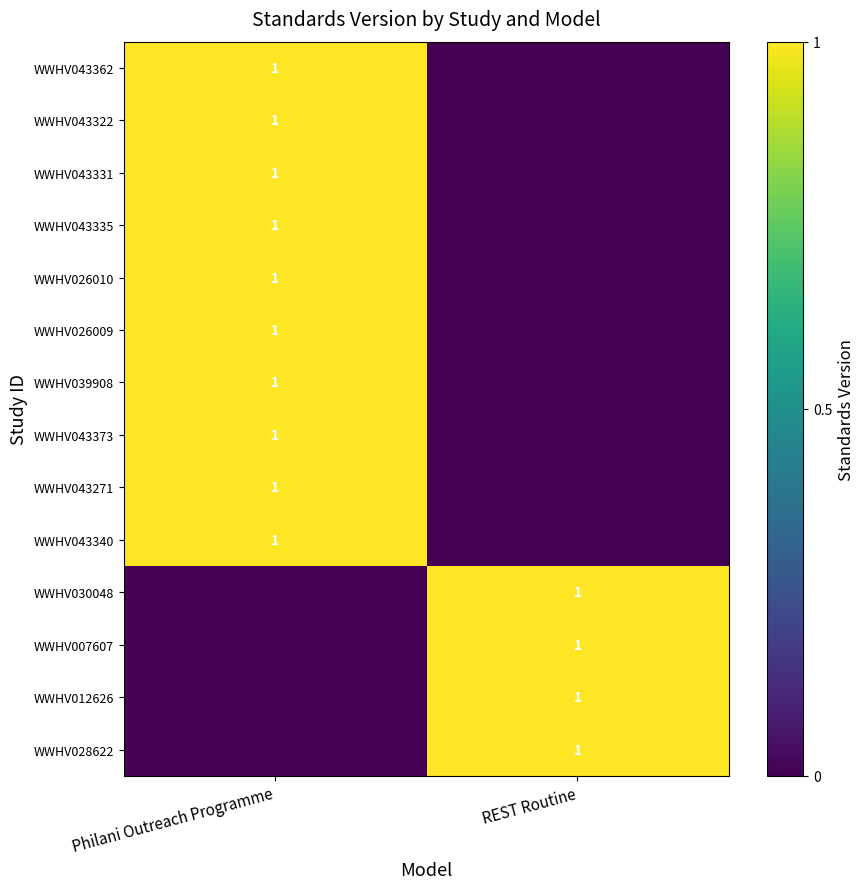

The WWHV043373 series shows 1 at Philani Outreach Programme. True or false?

True